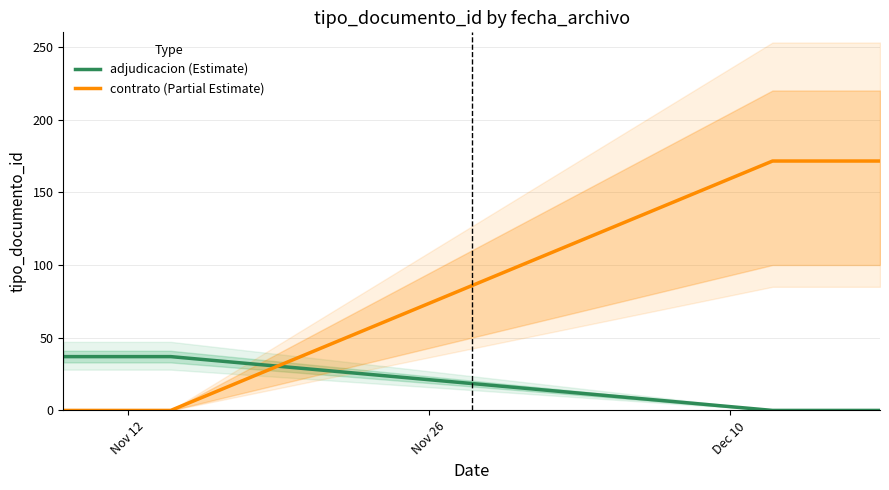

Which series has the largest total across all categories?

contrato (Partial Estimate)